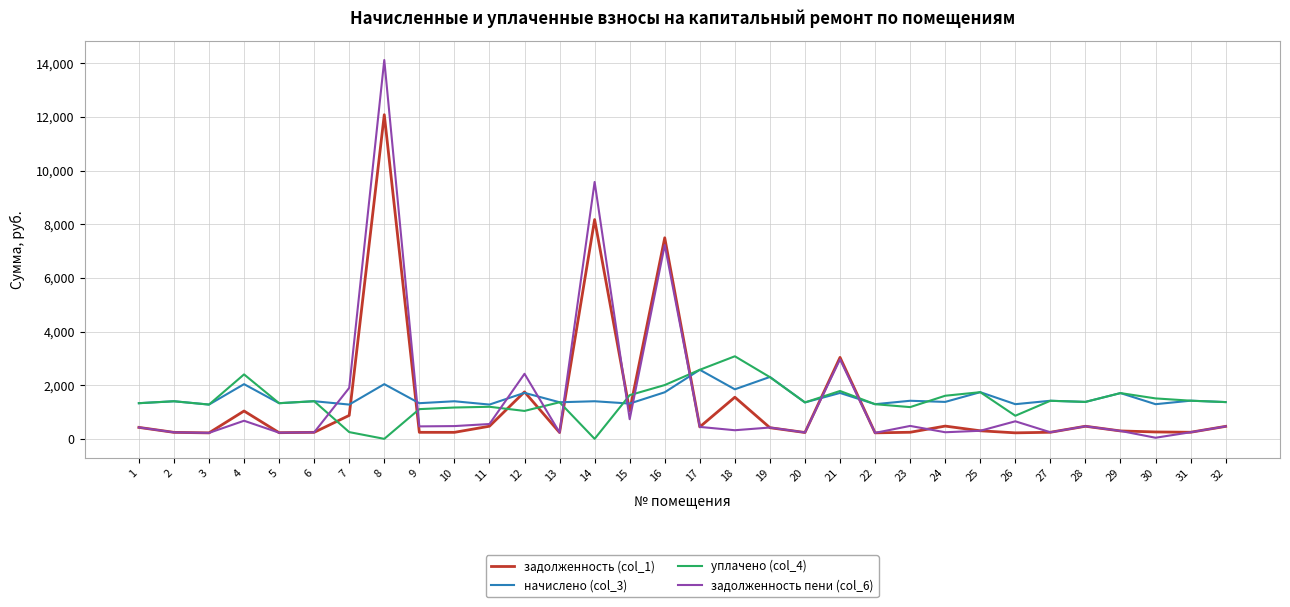

What are all the series names shown in the legend?

задолженность (col_1), начислено (col_3), уплачено (col_4), задолженность пени (col_6)